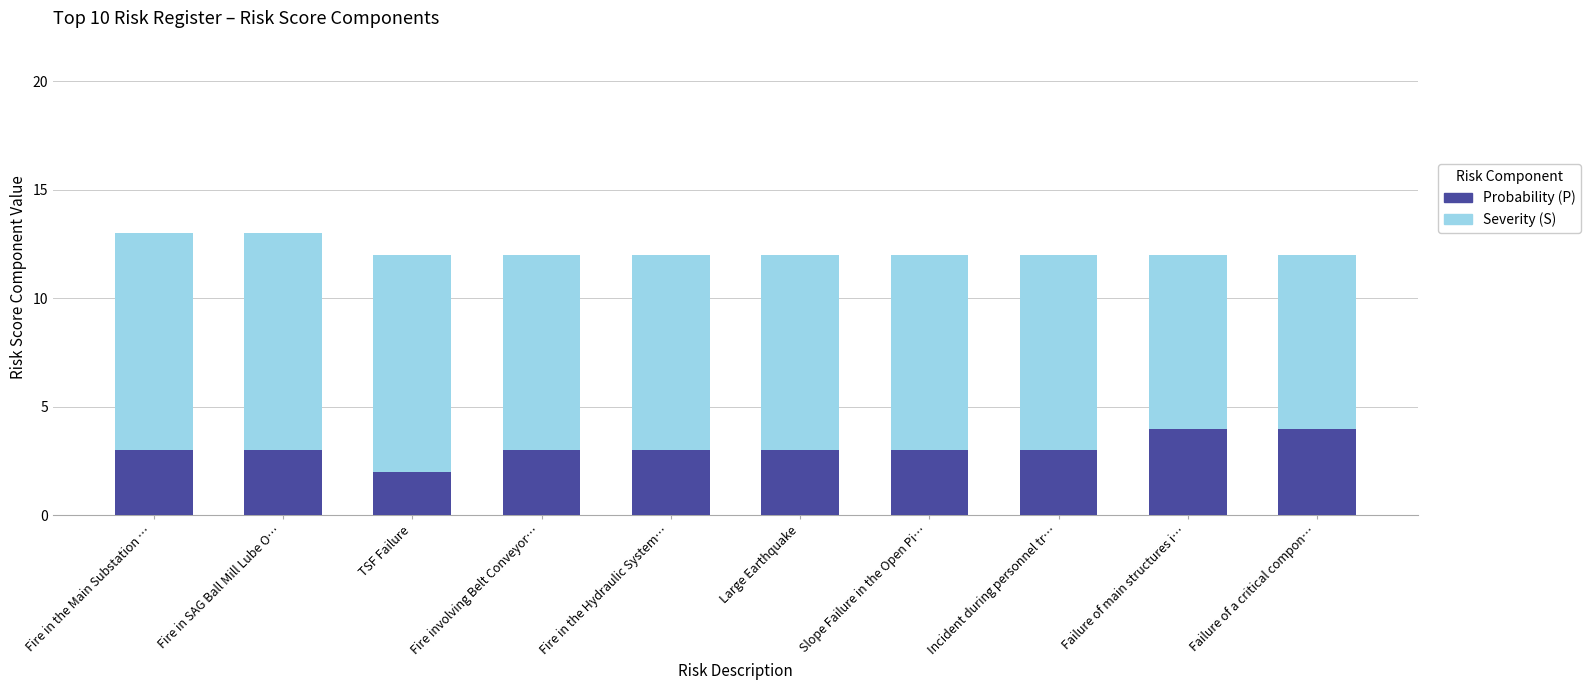

Reading left to right, what are the values for Probability (P)?

Fire in the Main Substation …=3	Fire in SAG Ball Mill Lube O…=3	TSF Failure=2	Fire involving Belt Conveyor…=3	Fire in the Hydraulic System…=3	Large Earthquake=3	Slope Failure in the Open Pi…=3	Incident during personnel tr…=3	Failure of main structures i…=4	Failure of a critical compon…=4